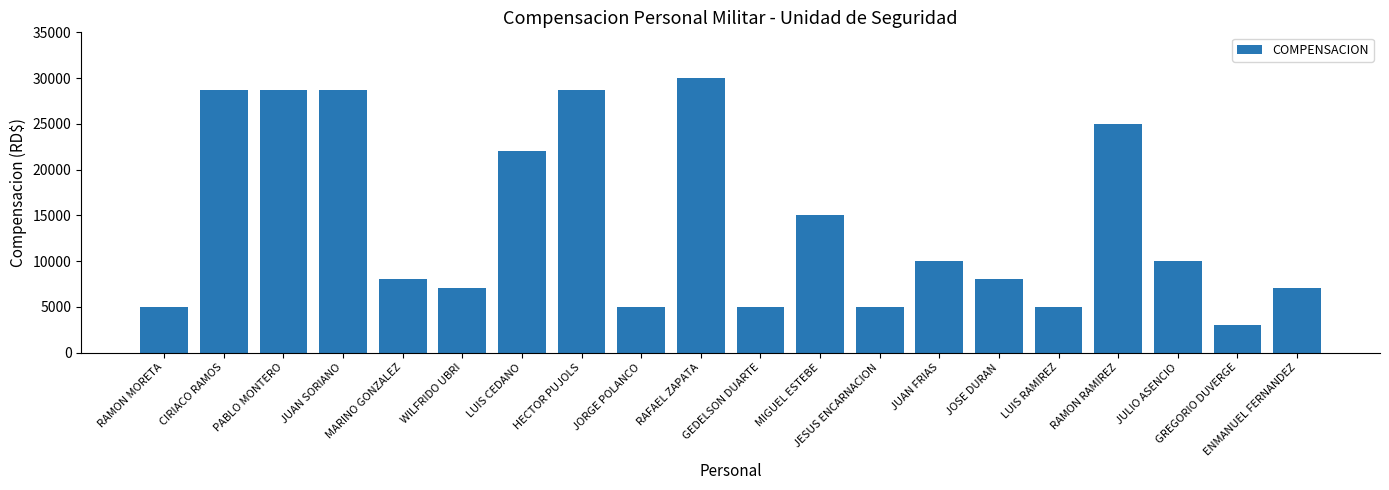

What is the greatest value displayed?

30000